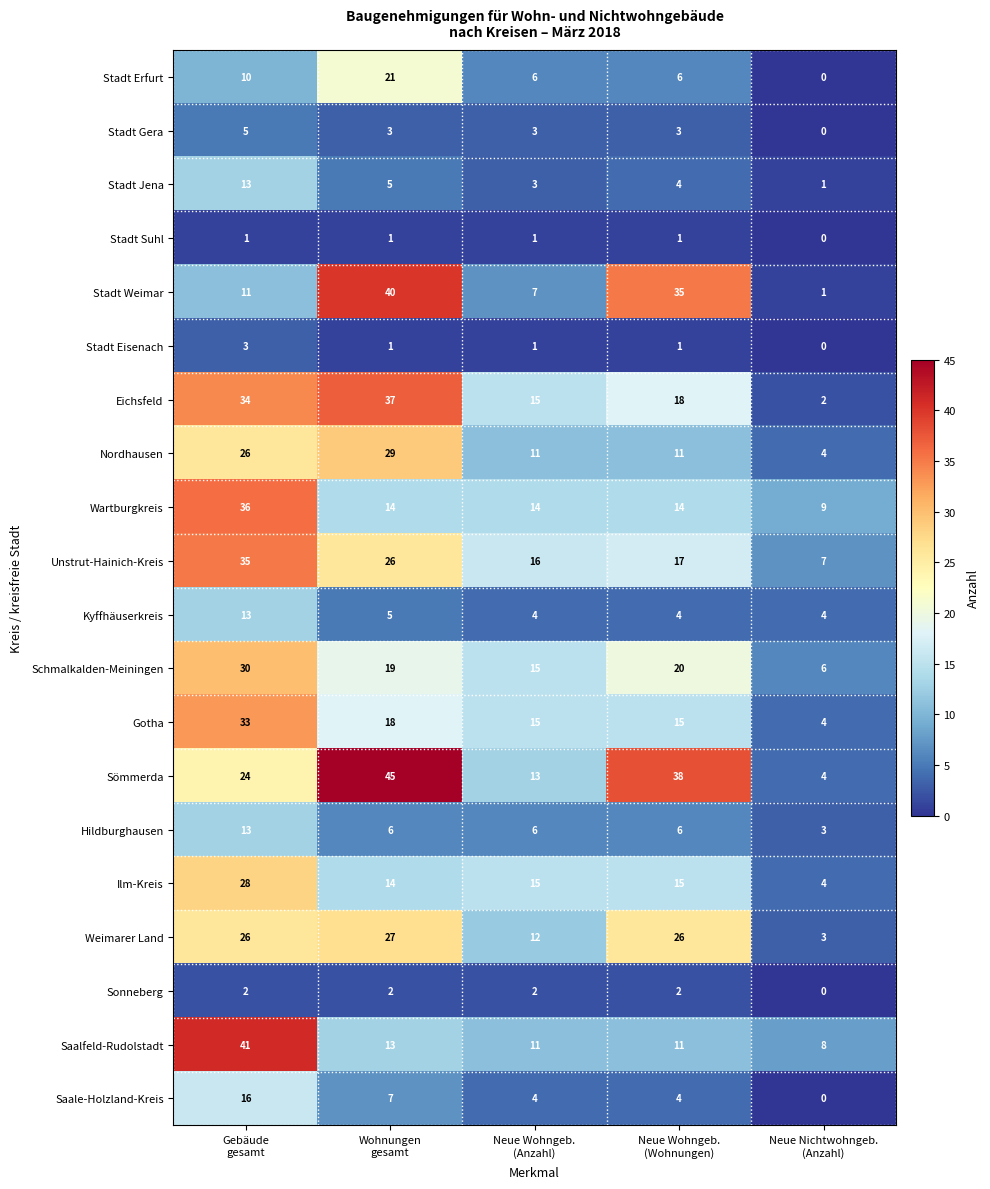

What is the average value of the Weimarer Land series?

19